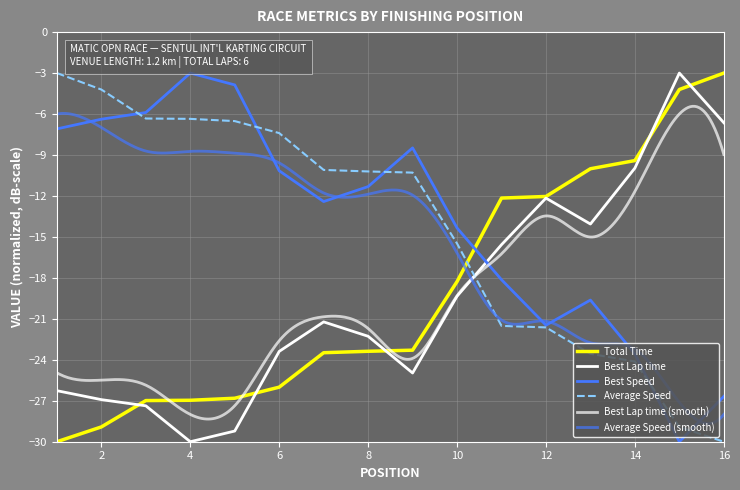

Where is Average Speed nearest to the value -16?

10